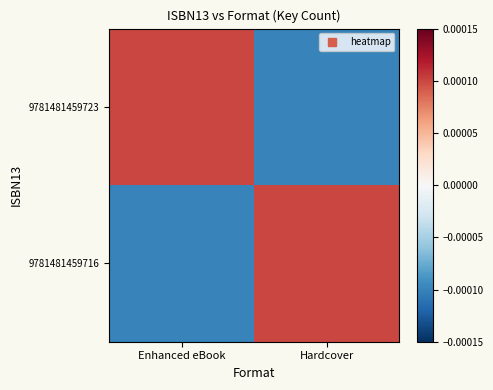

At which category is the sum across all series the highest?

Enhanced eBook